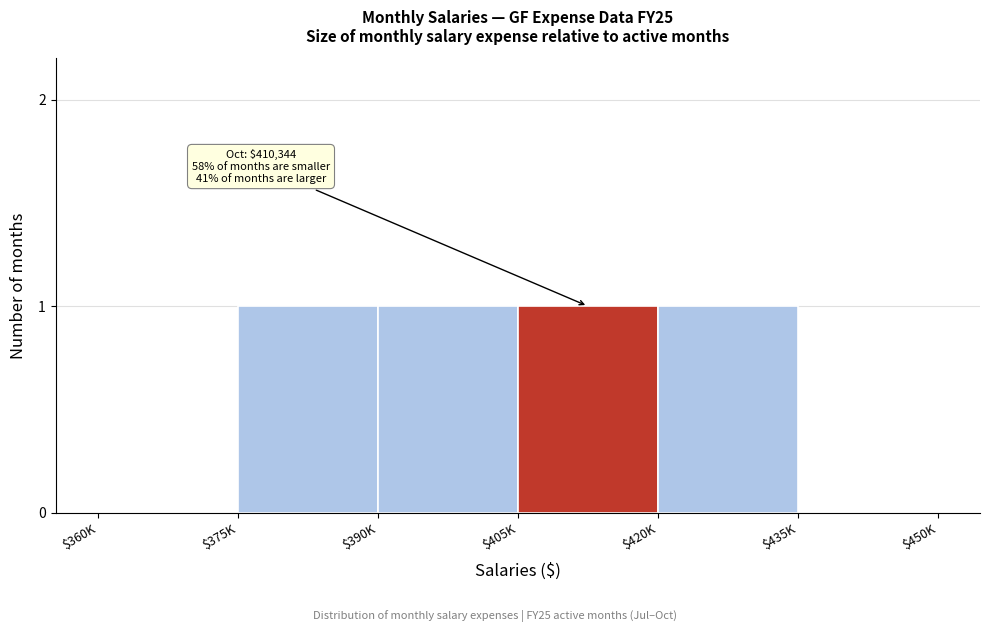

What is the sum of all values?

4